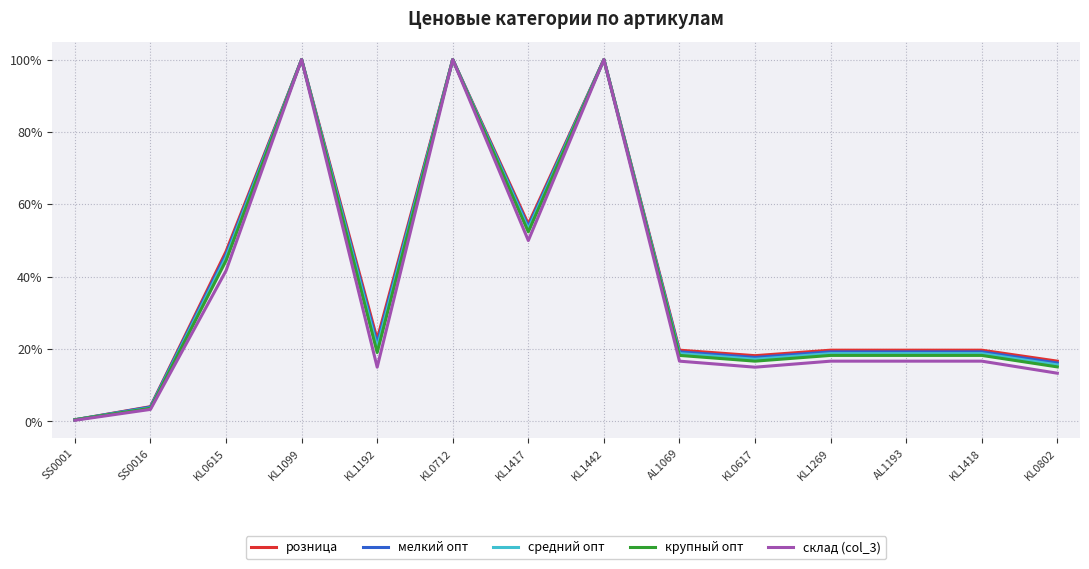

What are all the series names shown in the legend?

розница, мелкий опт, средний опт, крупный опт, склад (col_3)